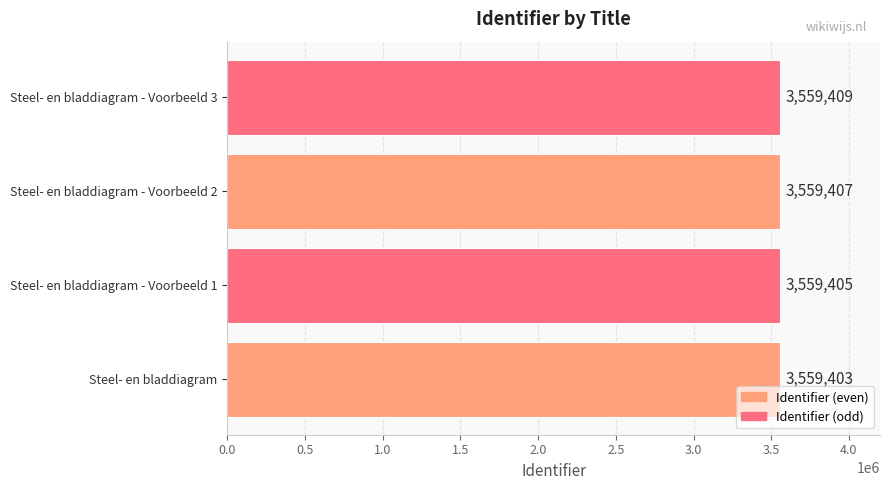

Count the values in the range 3559405 to 3559409.

3